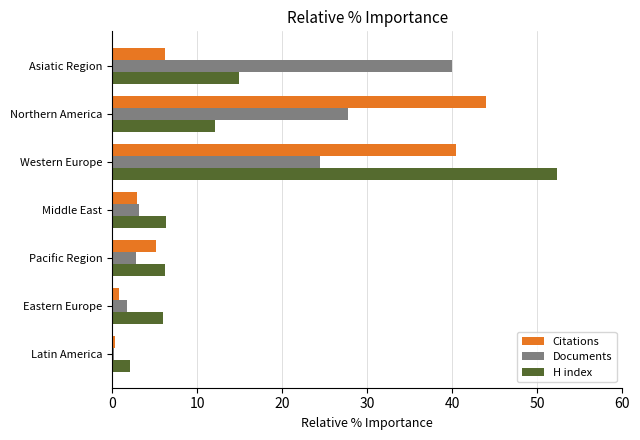

The H index series shows 3.7 at Middle East. True or false?

False